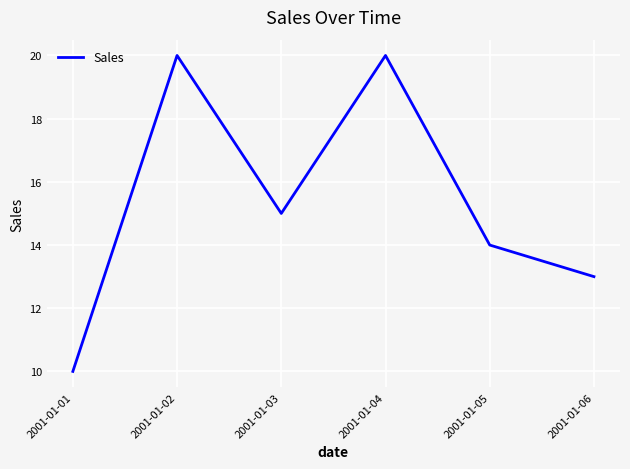

At which category does the chart reach its minimum across all series?

2001-01-01